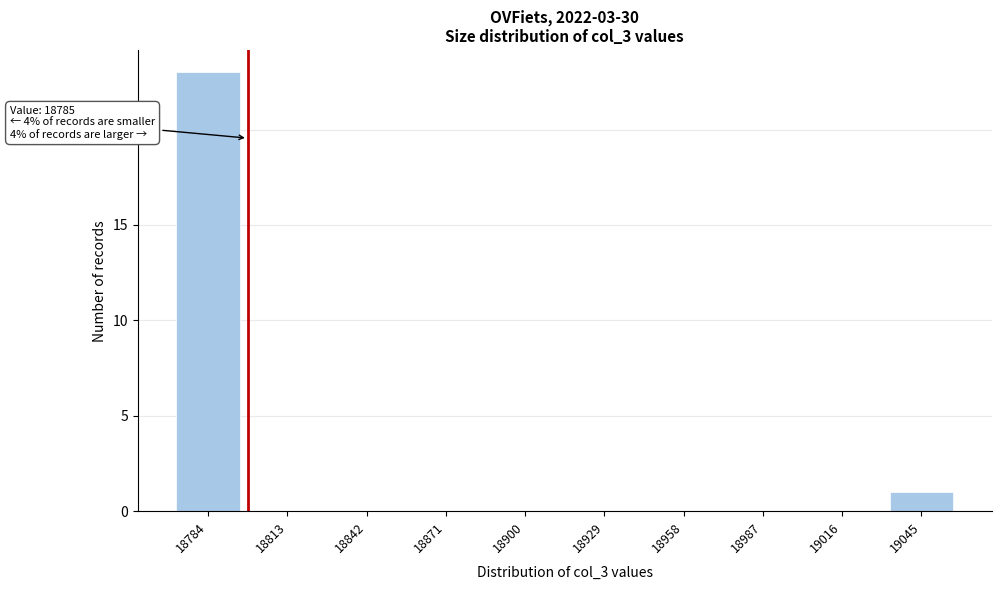

Reading left to right, extract all data points from this chart.

18784=23	18813=0	18842=0	18871=0	18900=0	18929=0	18958=0	18987=0	19016=0	19045=1